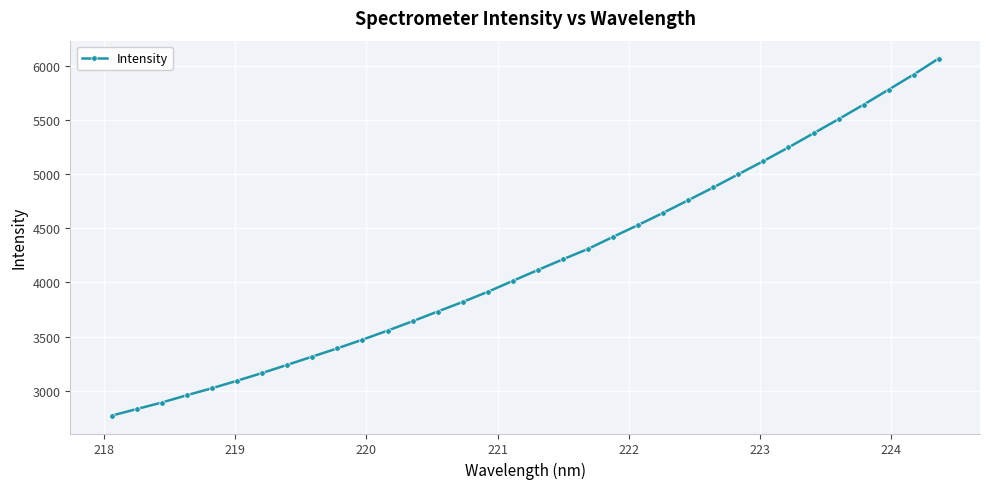

How many values are below 4115?

17